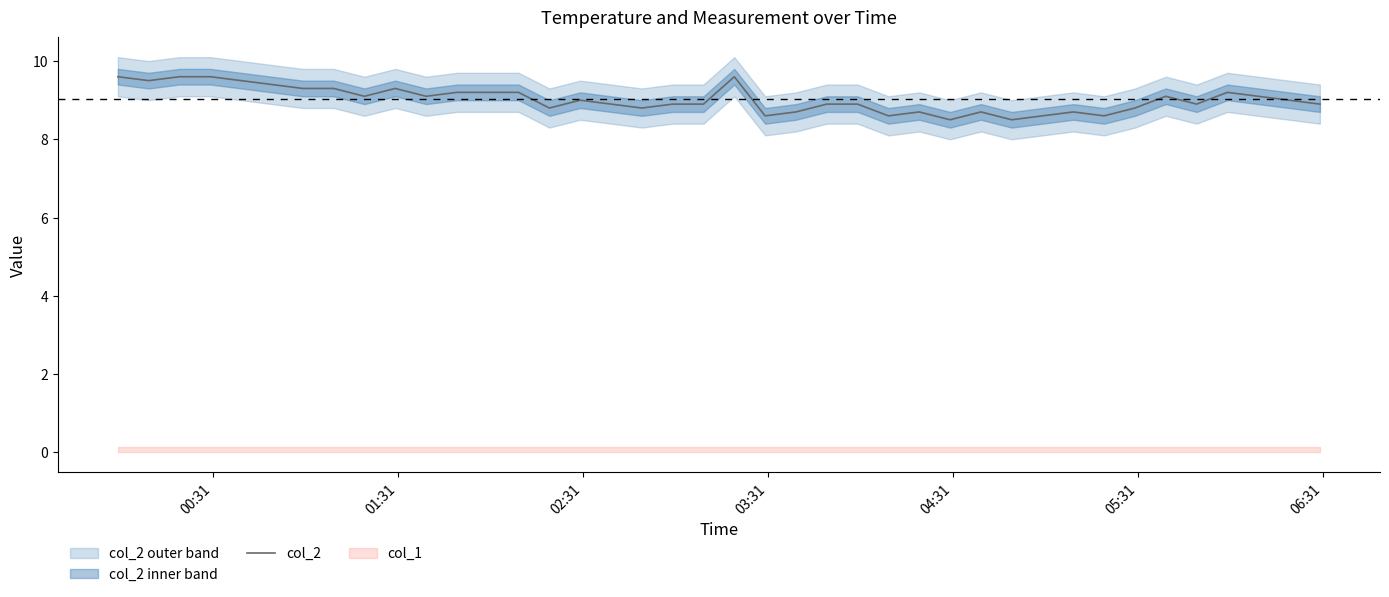

What is the maximum value for col_2?

9.6